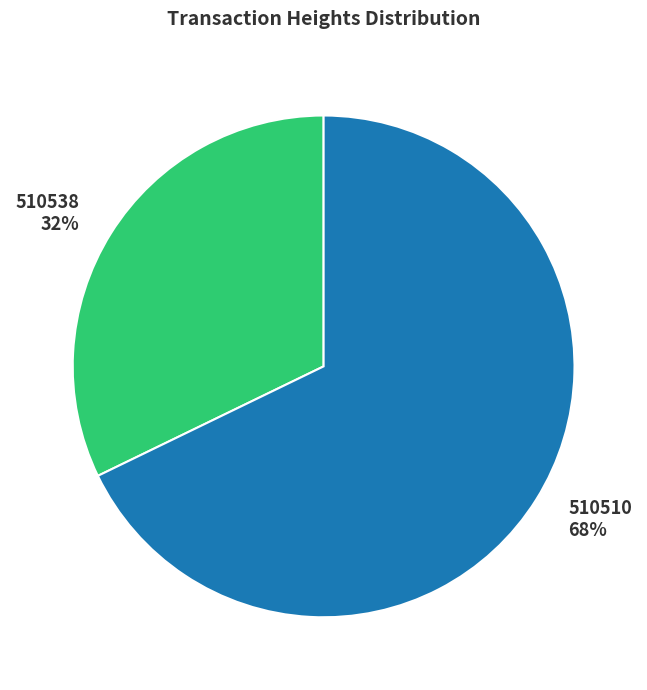

Rank the categories by value from highest to lowest.

510510, 510538